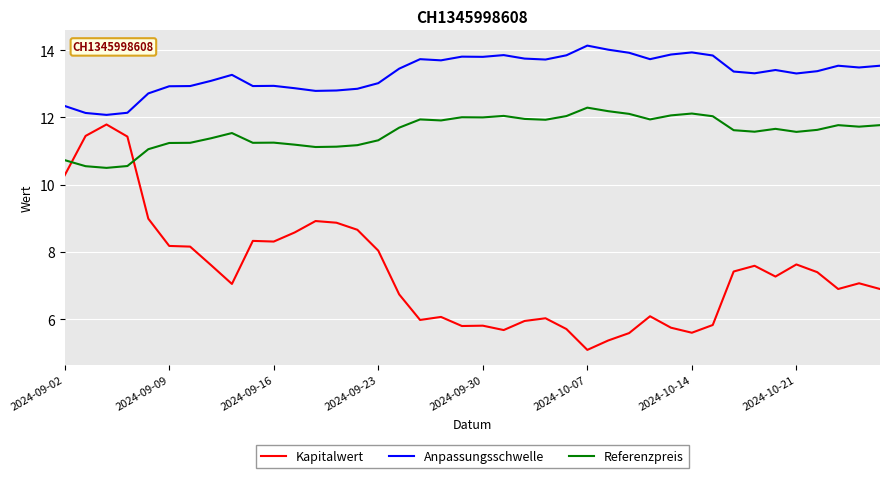

Rank the series by their maximum value, from lowest to highest.

Kapitalwert, Referenzpreis, Anpassungsschwelle